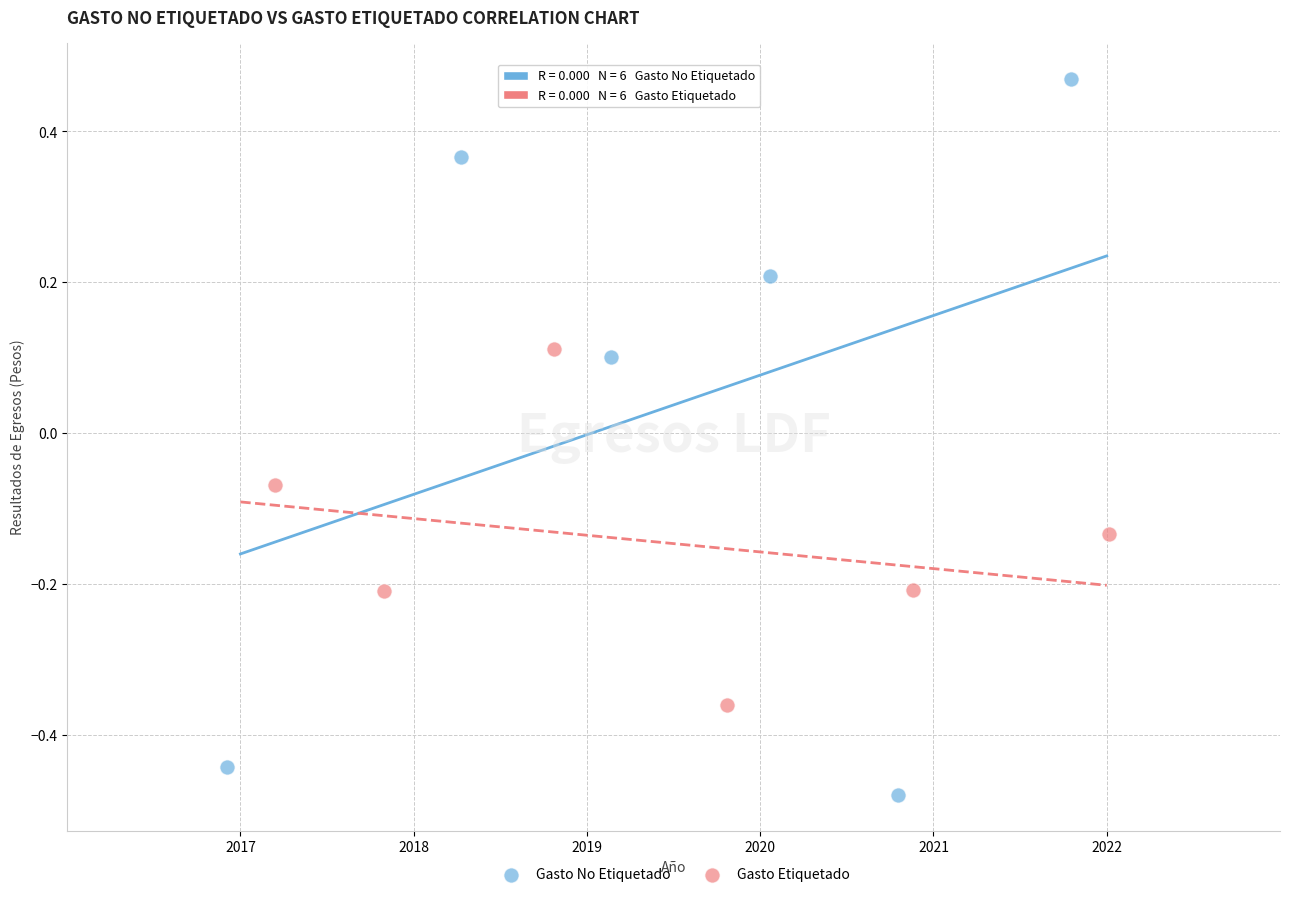

Which series reaches the maximum Y coordinate?

Gasto No Etiquetado